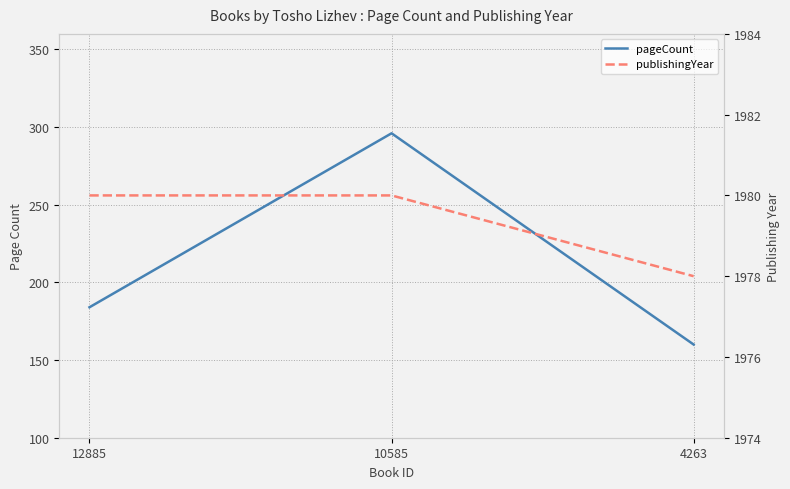

The value of pageCount at 10585 is 296. True or false?

True